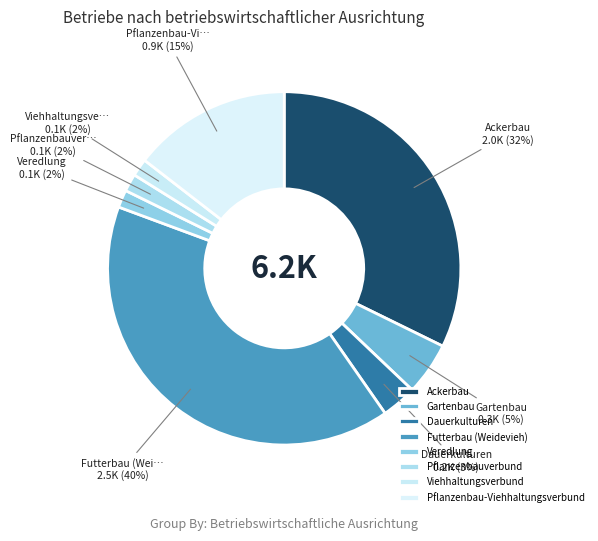

How many slices are in this pie chart?

8